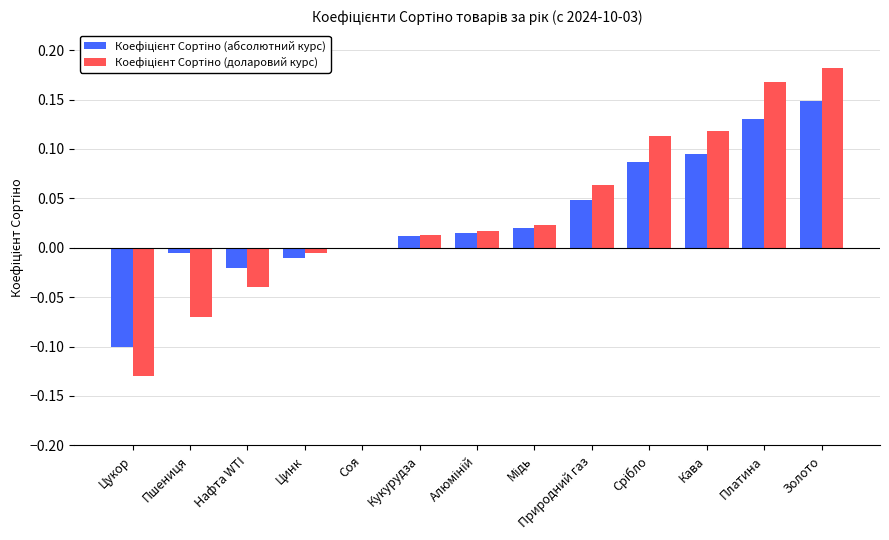

At which category is the sum across all series the highest?

Золото